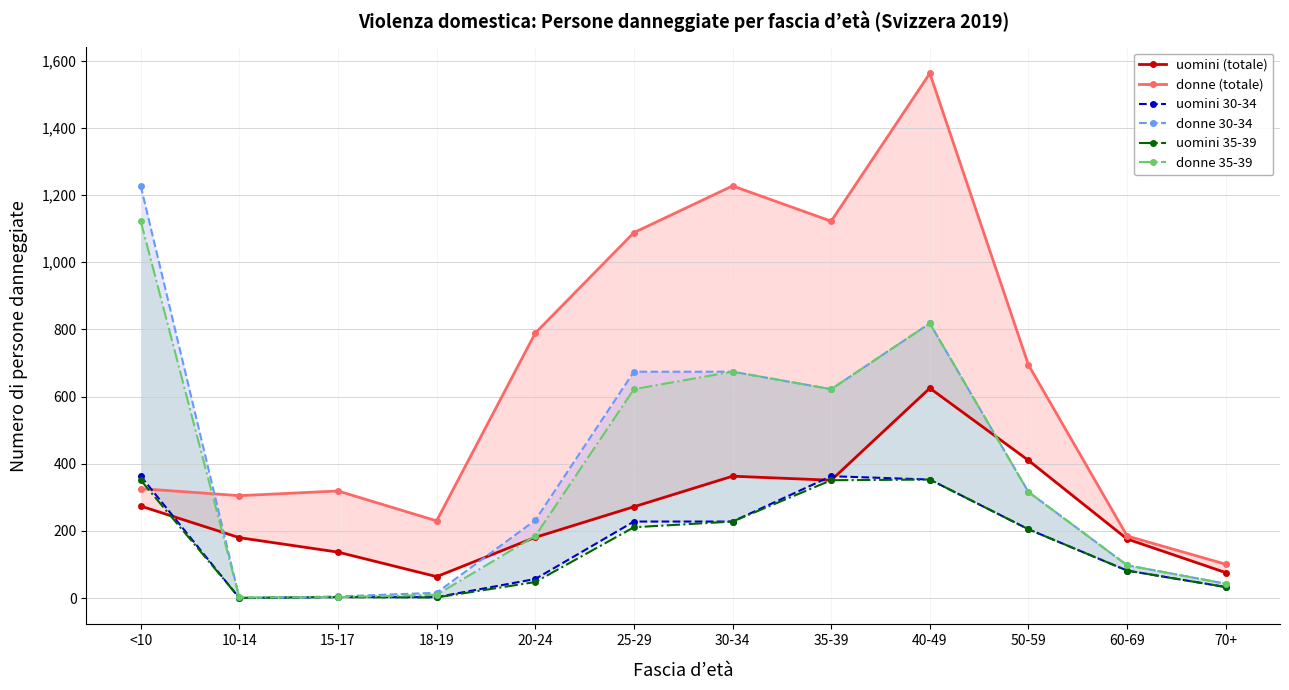

What position from the right is <10?

12